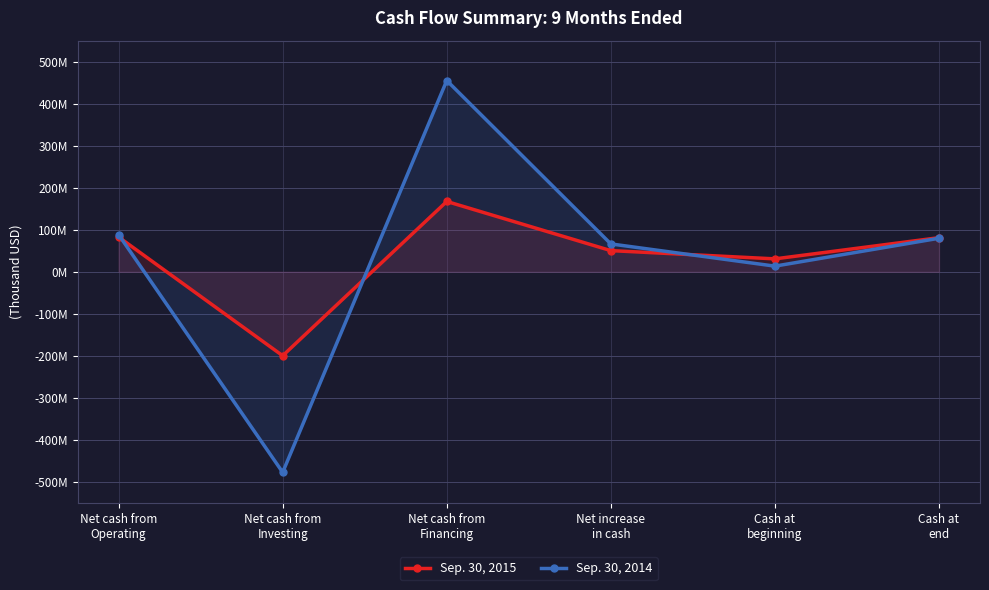

Which category has the highest value across all series?

Net cash from
Financing